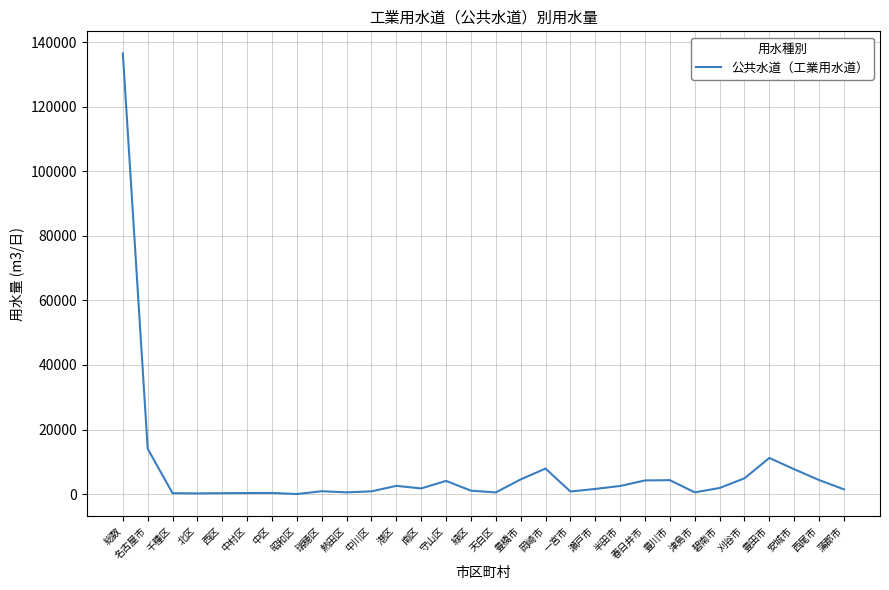

True or false: the data shows 4577 at 豊橋市.

True